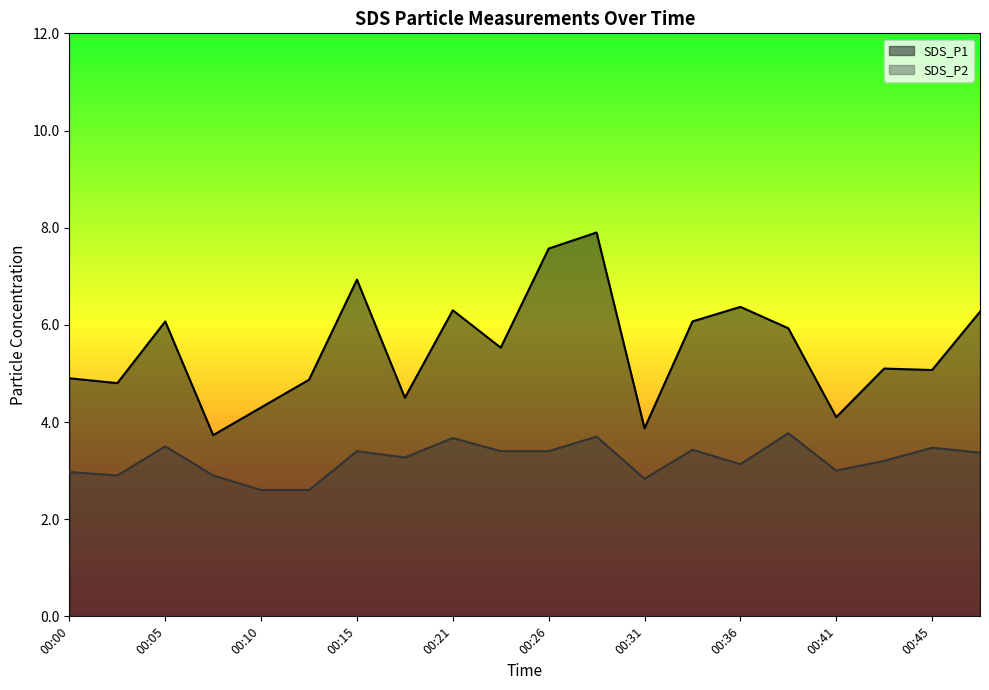

What is the value of the SDS_P2 point at the 1st from the left?

3.0